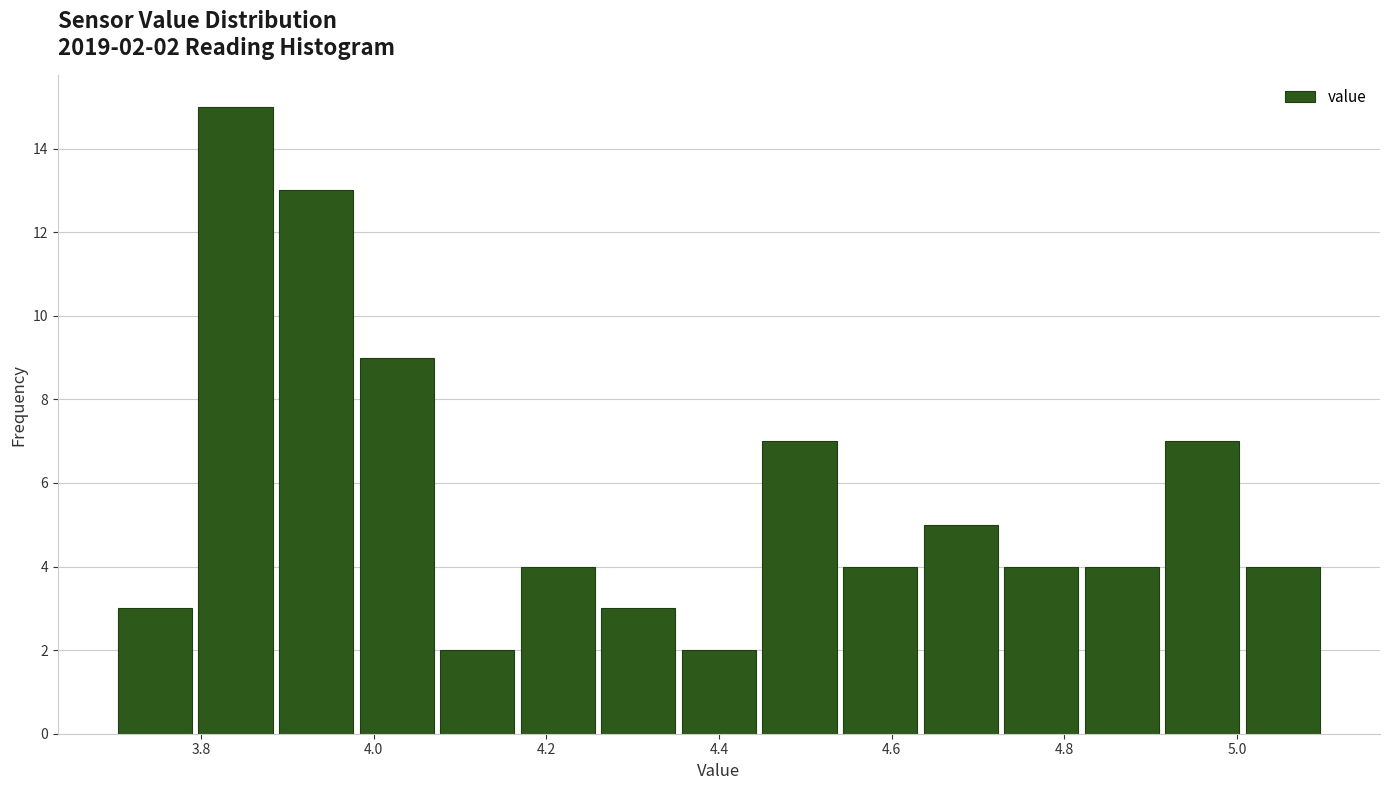

Which range on the x-axis has the tallest bar?

3.80 to 3.88